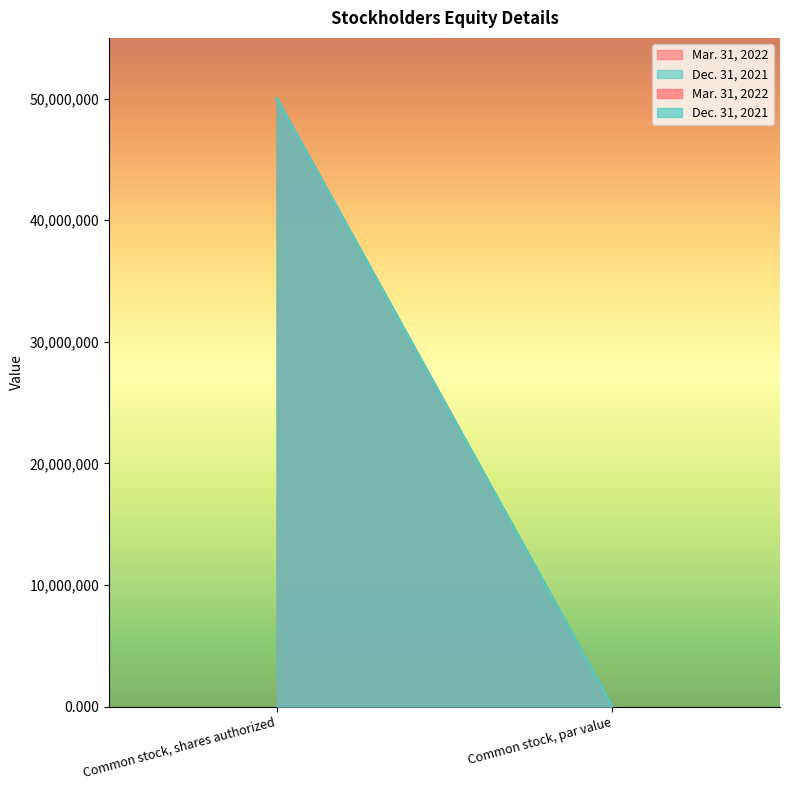

Is it true that Mar. 31, 2022 equals 0.0 at Common stock, par value?

True